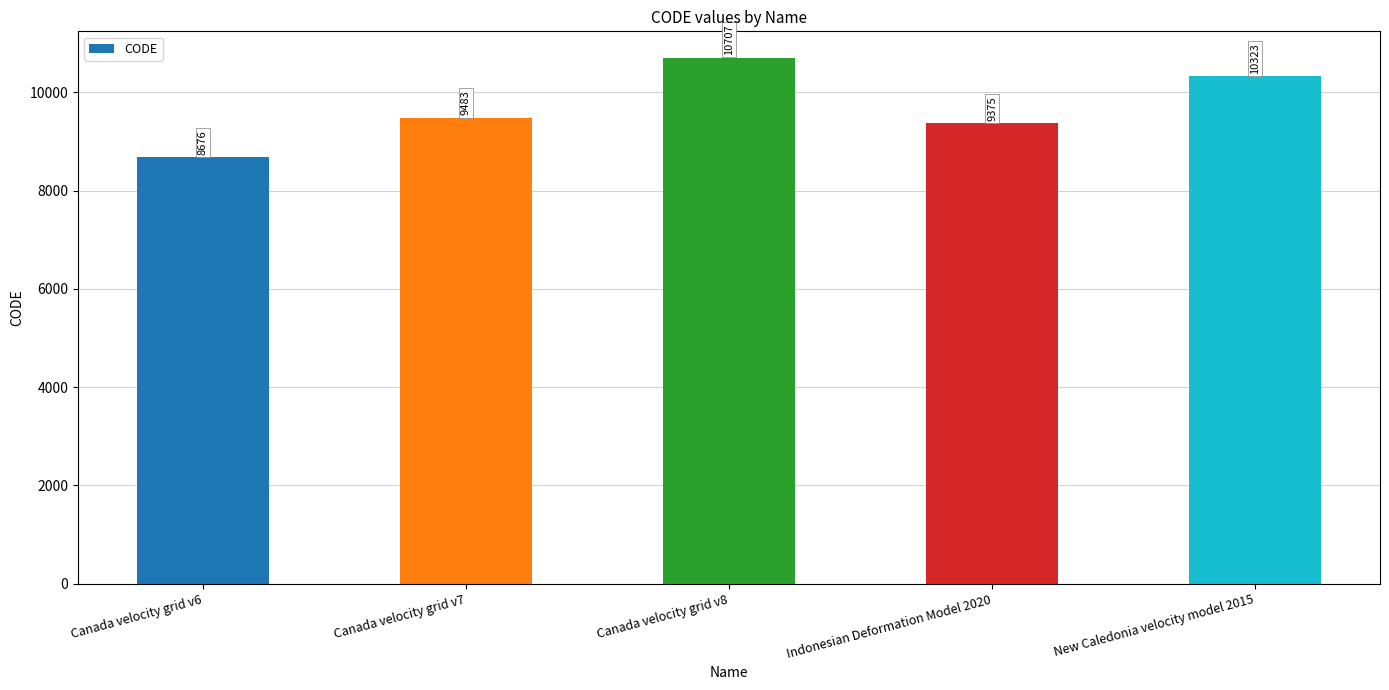

Which label corresponds to the smallest value in the chart?

Canada velocity grid v6